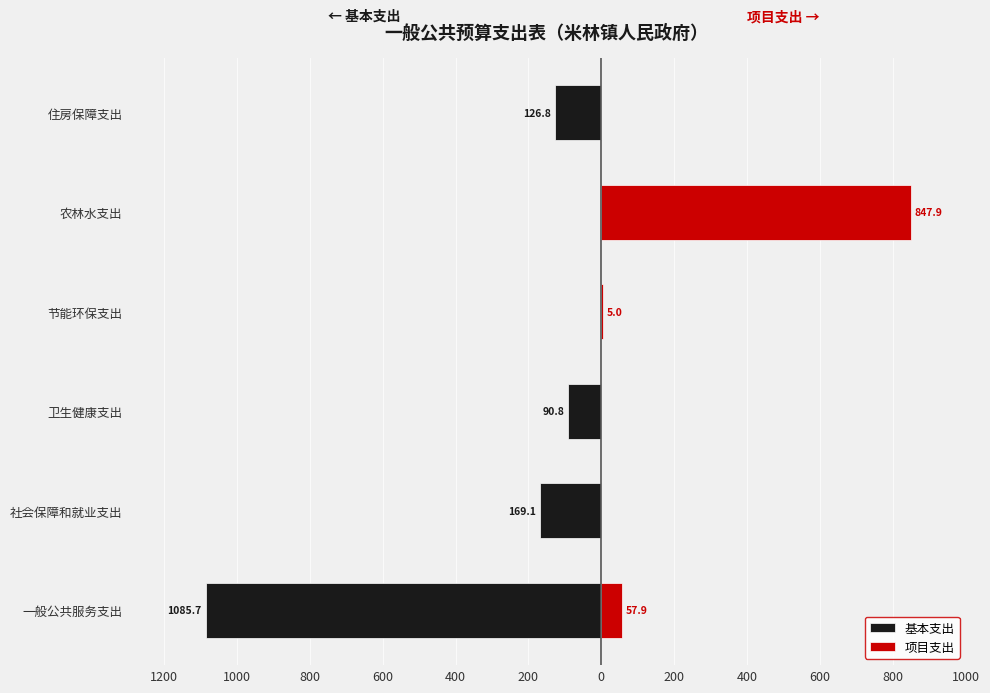

How many values in 基本支出 are below zero?

4